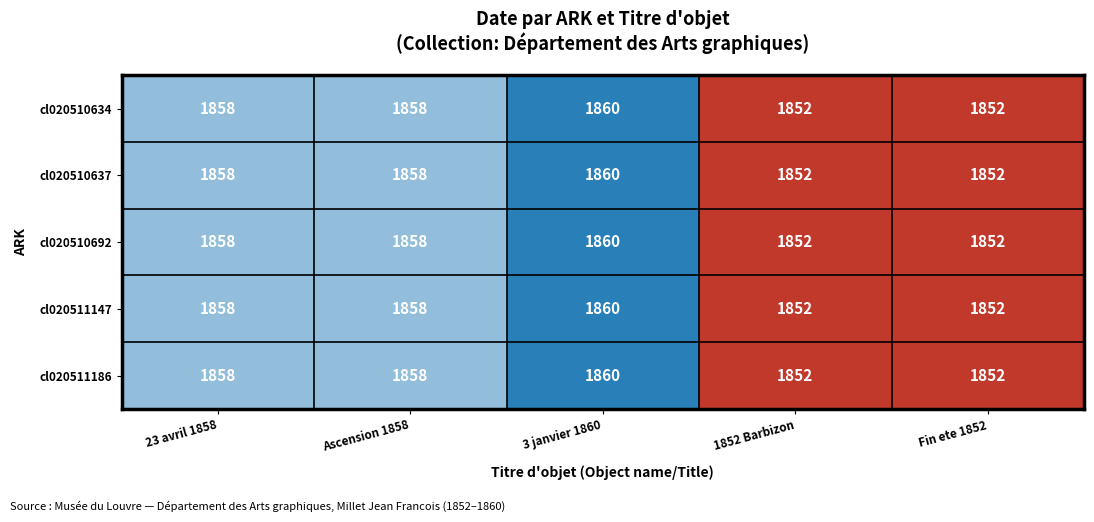

Reading right to left, extract all data points from this chart.

cl020510634: Fin ete 1852=1852	1852 Barbizon=1852	3 janvier 1860=1860	Ascension 1858=1858	23 avril 1858=1858
cl020510637: Fin ete 1852=1852	1852 Barbizon=1852	3 janvier 1860=1860	Ascension 1858=1858	23 avril 1858=1858
cl020510692: Fin ete 1852=1852	1852 Barbizon=1852	3 janvier 1860=1860	Ascension 1858=1858	23 avril 1858=1858
cl020511147: Fin ete 1852=1852	1852 Barbizon=1852	3 janvier 1860=1860	Ascension 1858=1858	23 avril 1858=1858
cl020511186: Fin ete 1852=1852	1852 Barbizon=1852	3 janvier 1860=1860	Ascension 1858=1858	23 avril 1858=1858